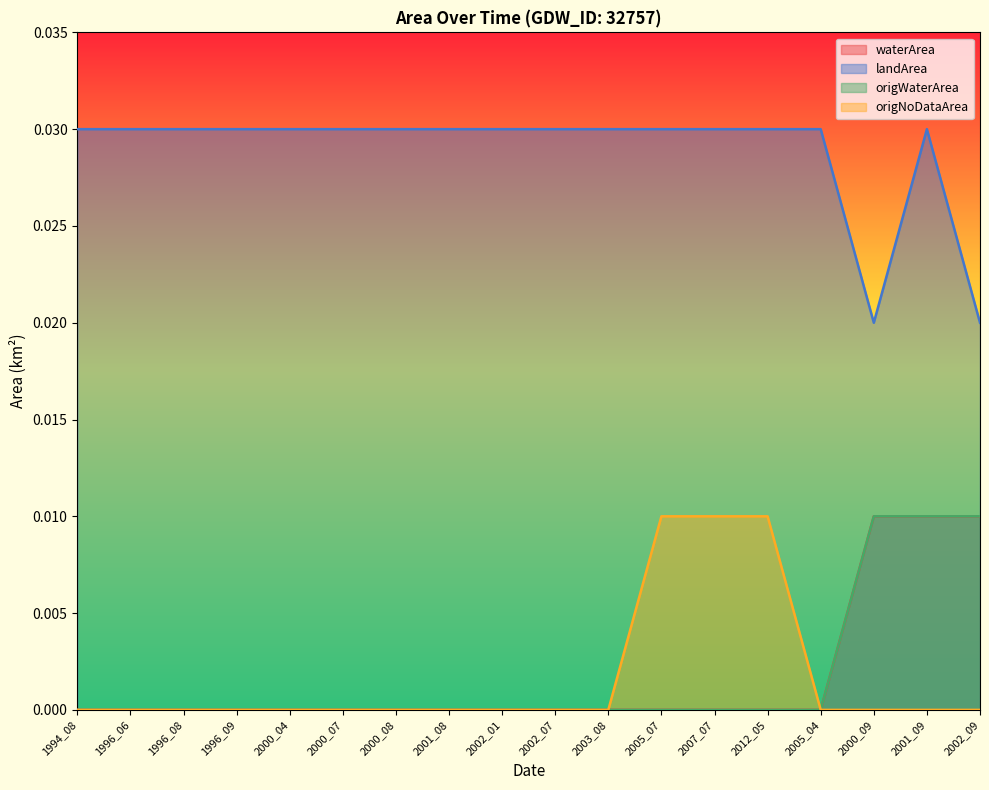

Reading left to right, list all the values displayed in this chart.

waterArea: 1994_08=0.0	1996_06=0.0	1996_08=0.0	1996_09=0.0	2000_04=0.0	2000_07=0.0	2000_08=0.0	2001_08=0.0	2002_01=0.0	2002_07=0.0	2003_08=0.0	2005_07=0.0	2007_07=0.0	2012_05=0.0	2005_04=0.0	2000_09=0.0	2001_09=0.0	2002_09=0.0
landArea: 1994_08=0.0	1996_06=0.0	1996_08=0.0	1996_09=0.0	2000_04=0.0	2000_07=0.0	2000_08=0.0	2001_08=0.0	2002_01=0.0	2002_07=0.0	2003_08=0.0	2005_07=0.0	2007_07=0.0	2012_05=0.0	2005_04=0.0	2000_09=0.0	2001_09=0.0	2002_09=0.0
origWaterArea: 1994_08=0.0	1996_06=0.0	1996_08=0.0	1996_09=0.0	2000_04=0.0	2000_07=0.0	2000_08=0.0	2001_08=0.0	2002_01=0.0	2002_07=0.0	2003_08=0.0	2005_07=0.0	2007_07=0.0	2012_05=0.0	2005_04=0.0	2000_09=0.0	2001_09=0.0	2002_09=0.0
origNoDataArea: 1994_08=0.0	1996_06=0.0	1996_08=0.0	1996_09=0.0	2000_04=0.0	2000_07=0.0	2000_08=0.0	2001_08=0.0	2002_01=0.0	2002_07=0.0	2003_08=0.0	2005_07=0.0	2007_07=0.0	2012_05=0.0	2005_04=0.0	2000_09=0.0	2001_09=0.0	2002_09=0.0